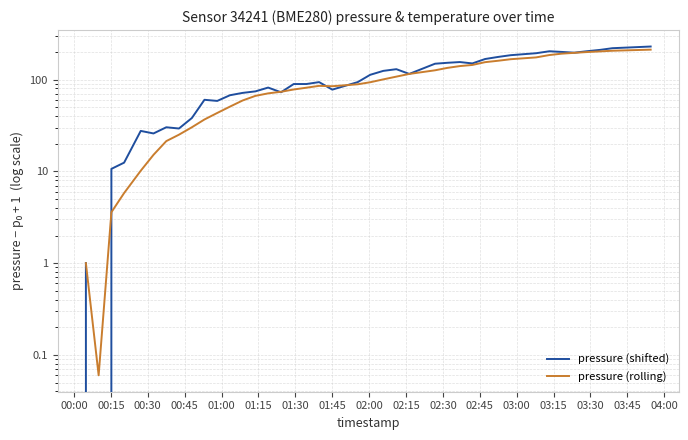

True or false: pressure (rolling) and pressure (shifted) intersect in this chart.

True